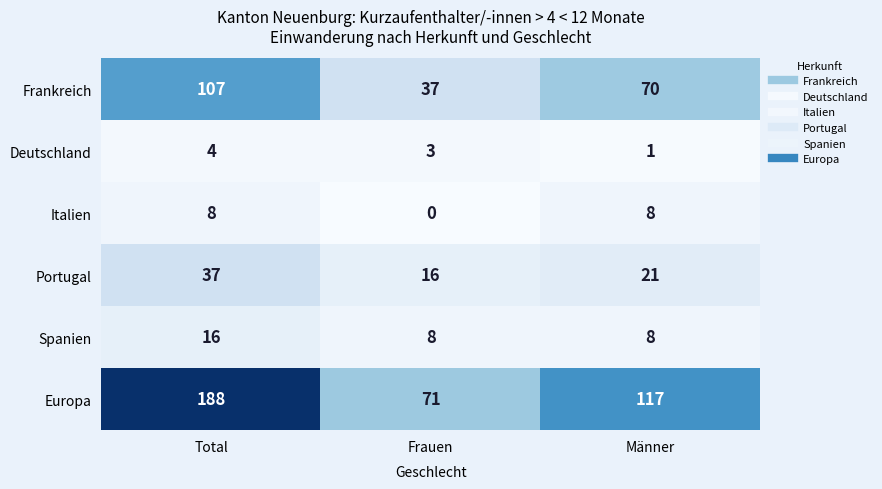

Which category has the highest value in the Deutschland series?

Total